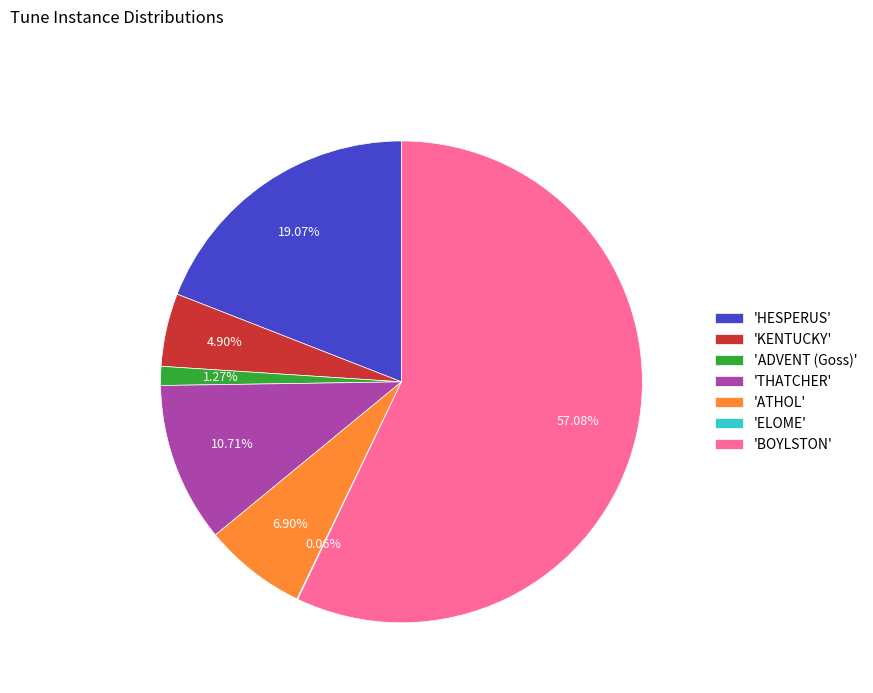

Which slice represents more than half of the pie?

'BOYLSTON'